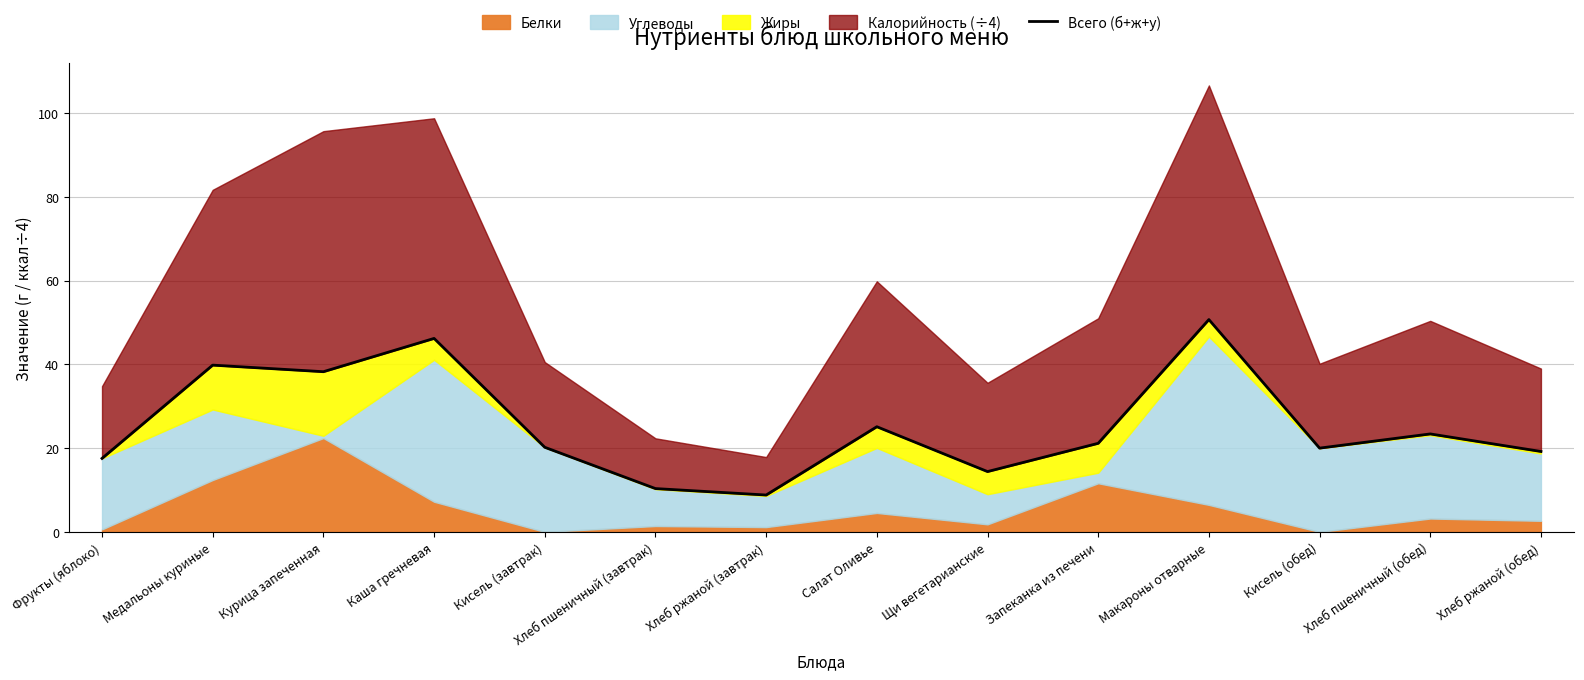

What is the average value?

25.4